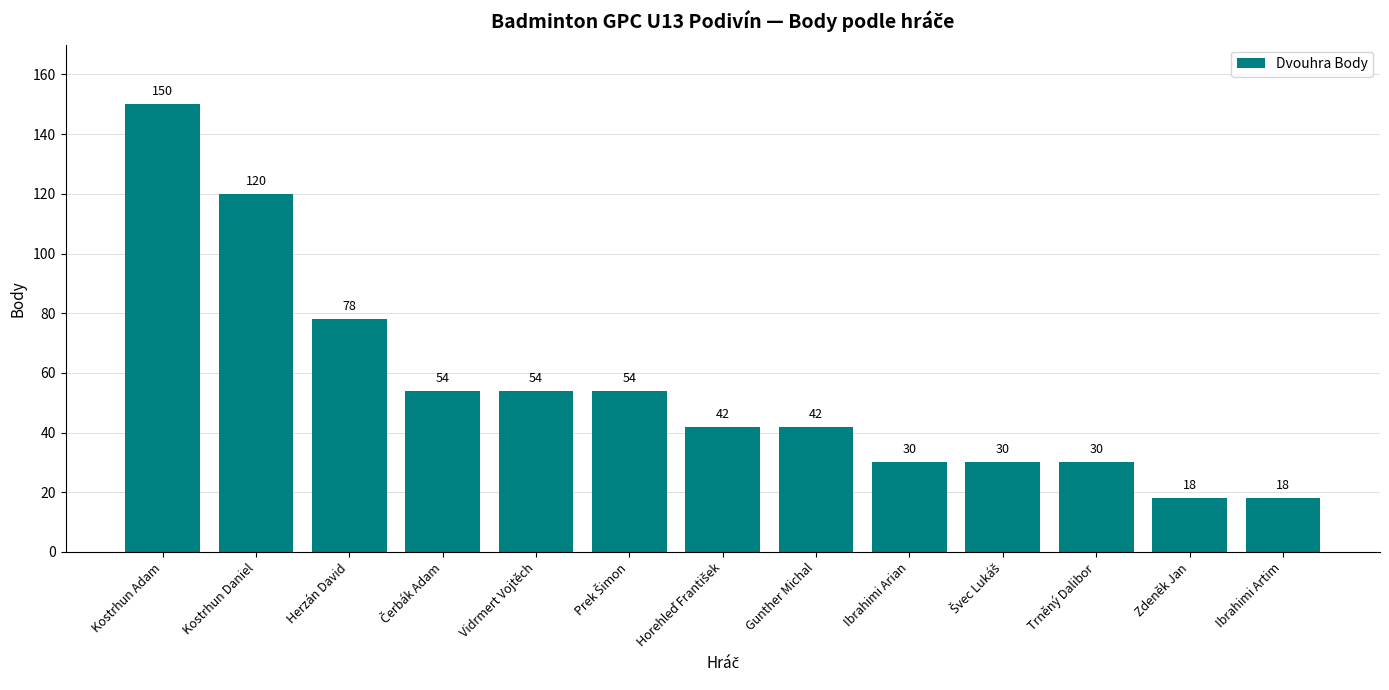

What position from the left is Ibrahimi Arian?

9